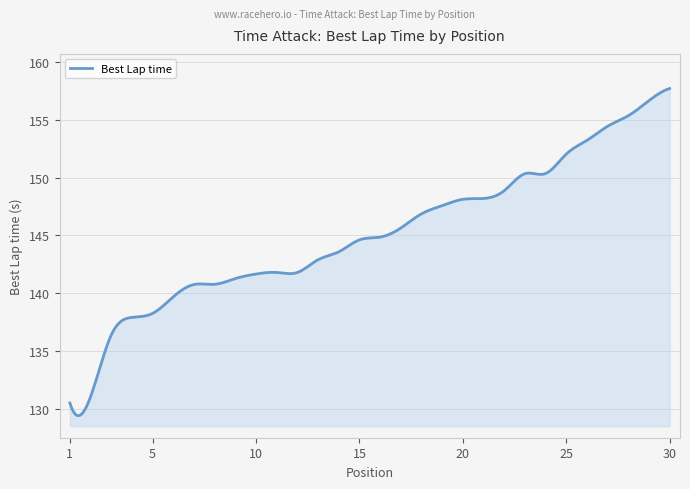

What is the greatest value displayed?

157.7